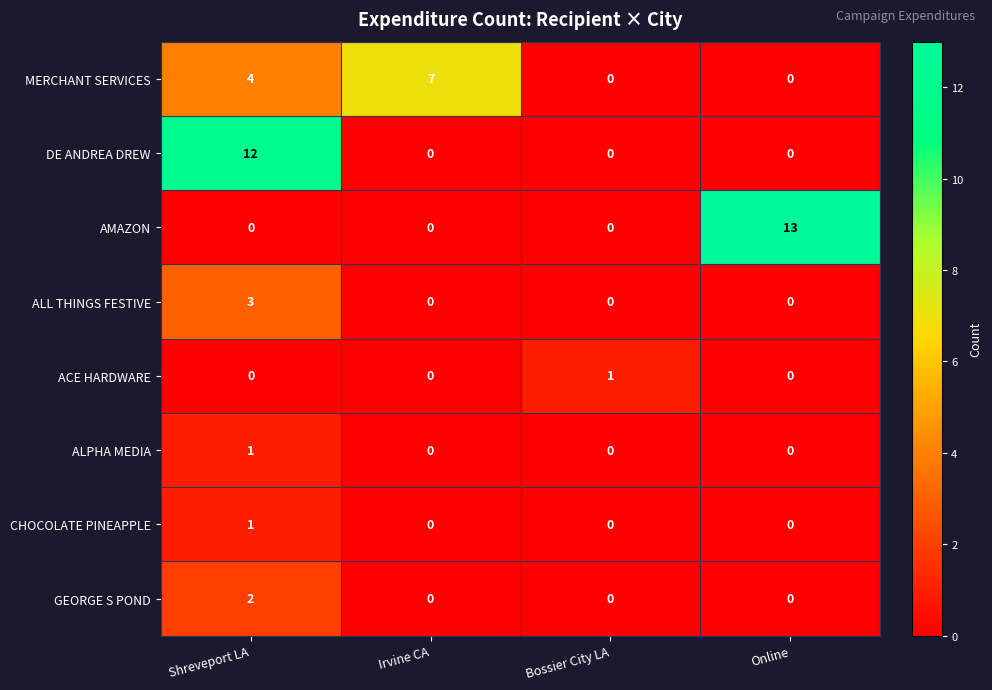

What is the maximum value shown in the chart?

13